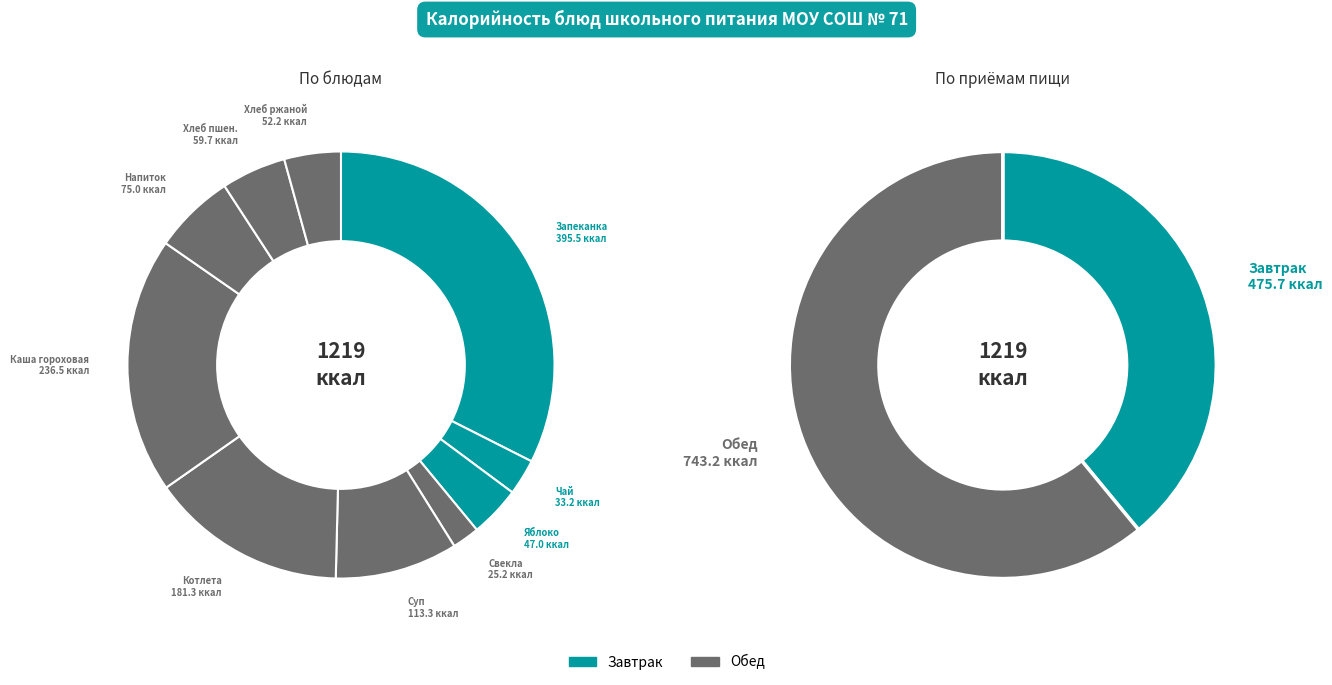

What percentage is the Хлеб ржаной slice, to the nearest percent?

4%